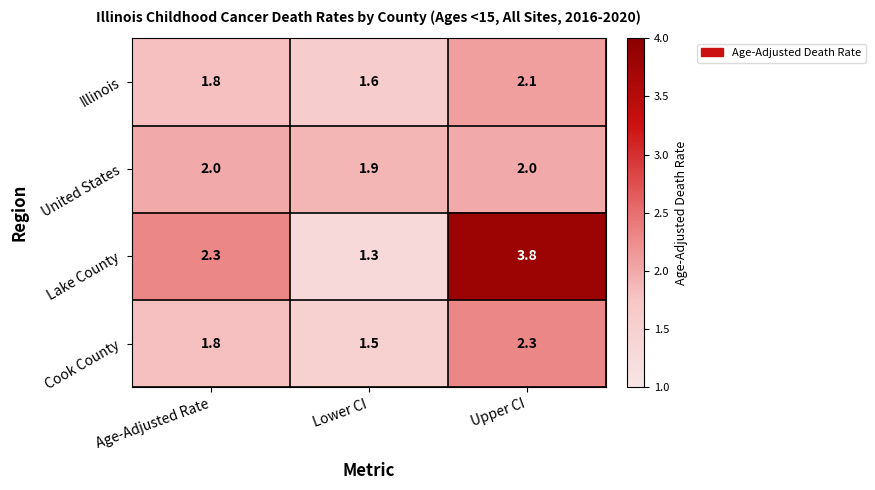

Which series has the widest spread of values?

Lake County